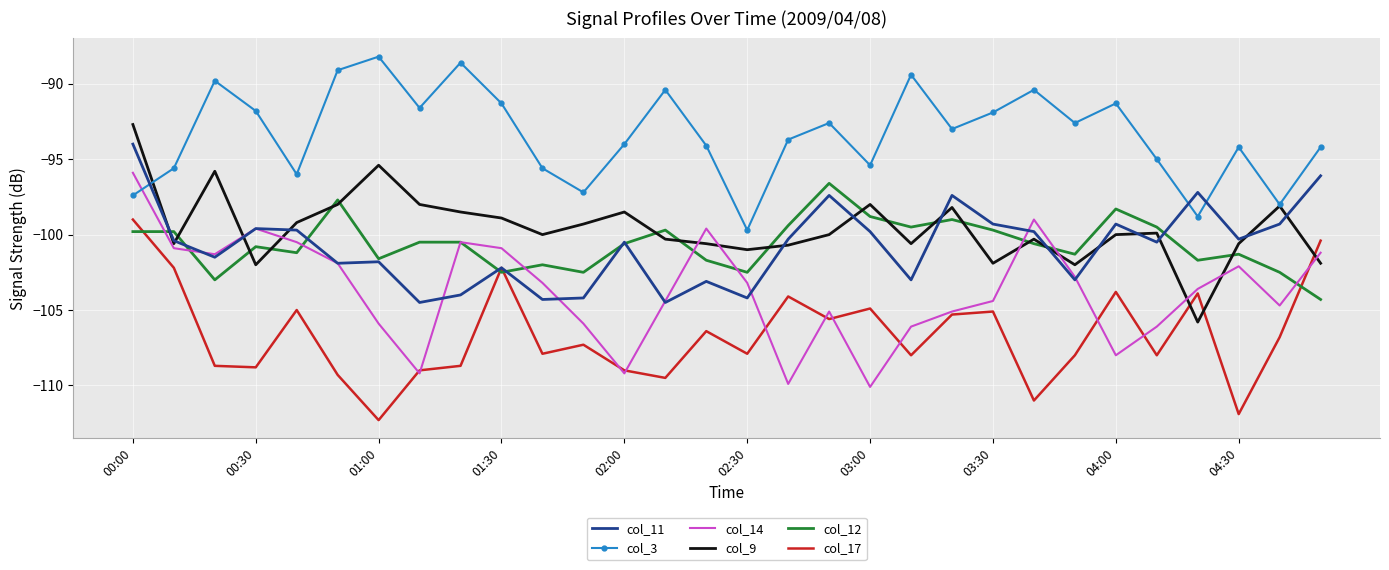

Which series has the widest spread of values?

col_14